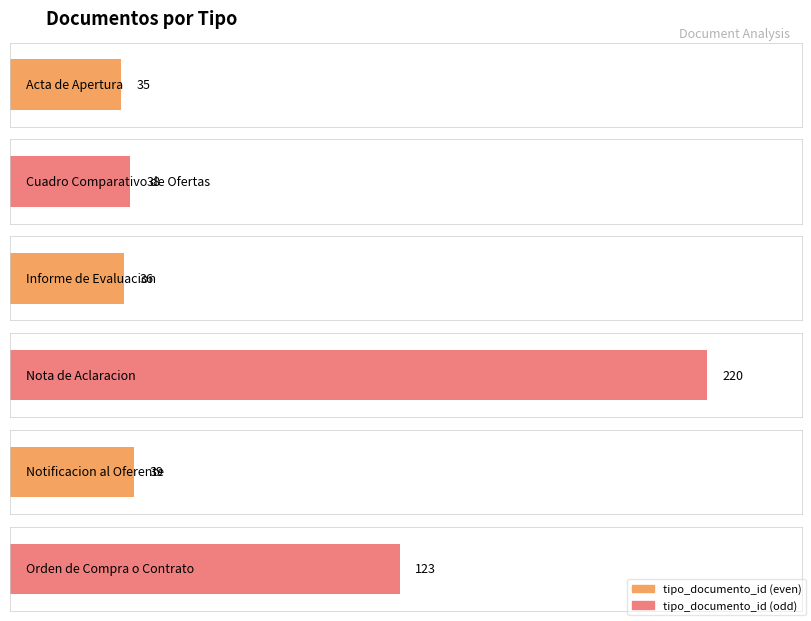

What value does the data have at Notificacion al Oferente, to the nearest 5?

40